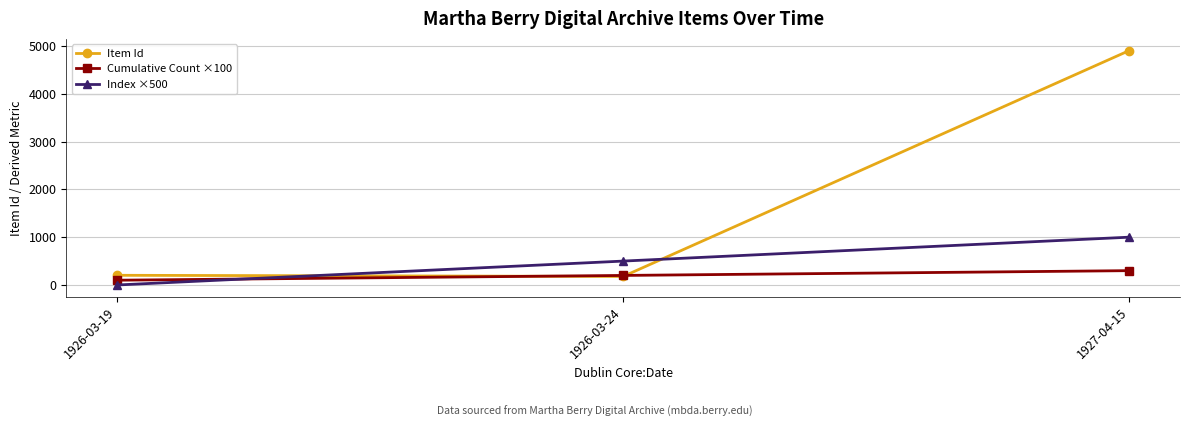

Does the chart have visible grid lines?

Yes